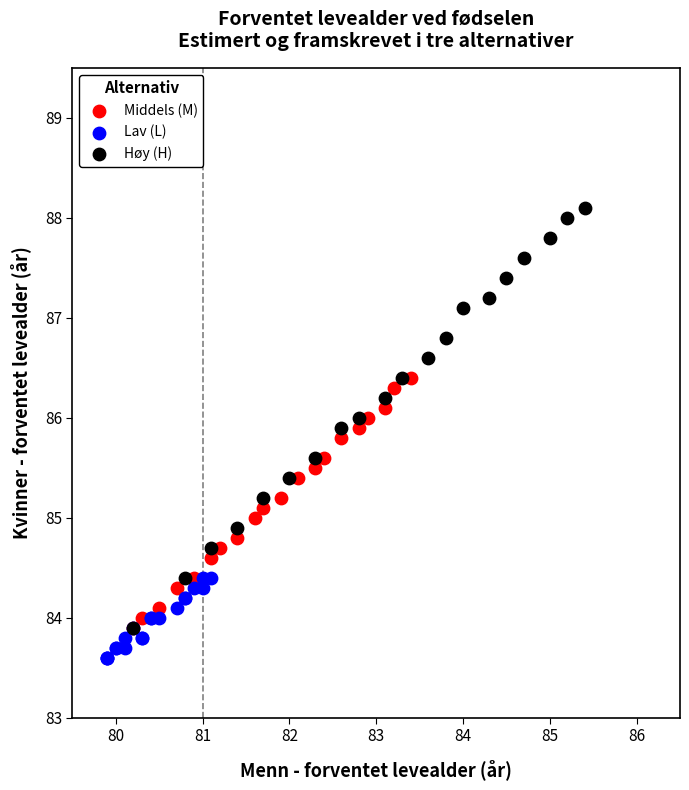

Which series contains the highest Y value?

Høy (H)